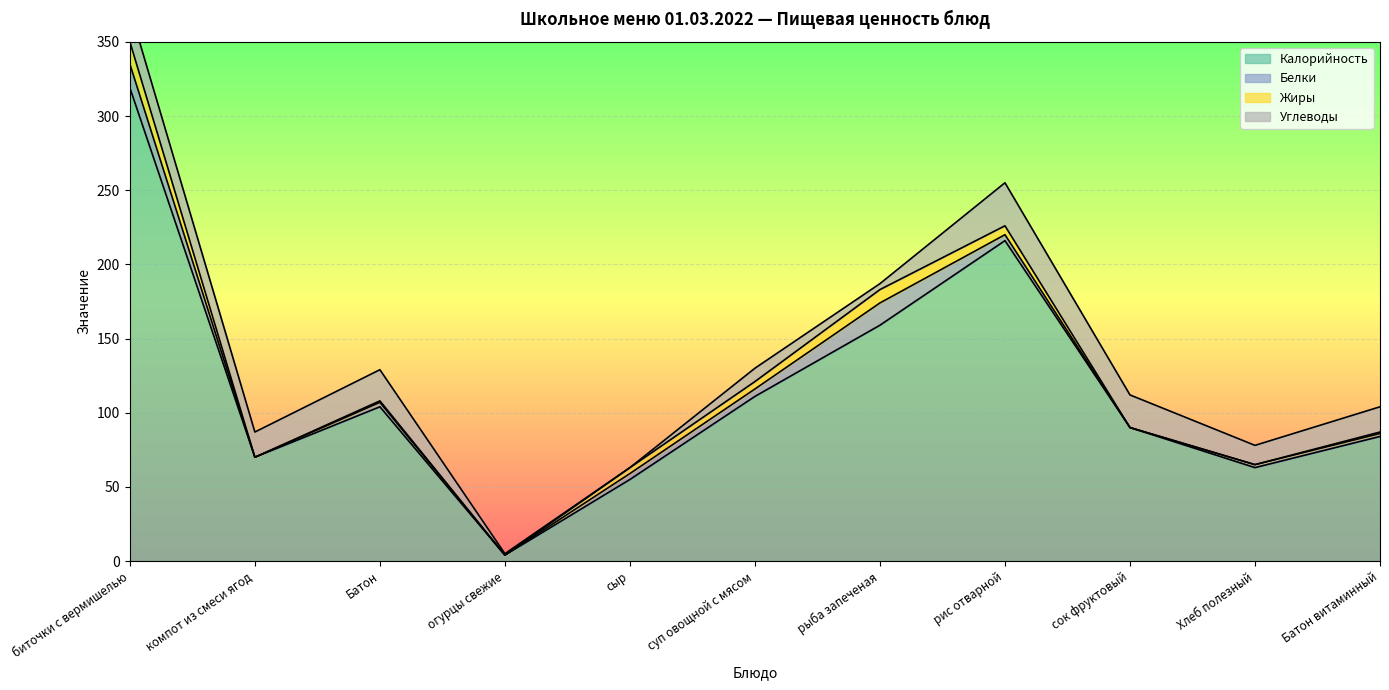

At which label does Белки reach its minimum?

компот из смеси ягод